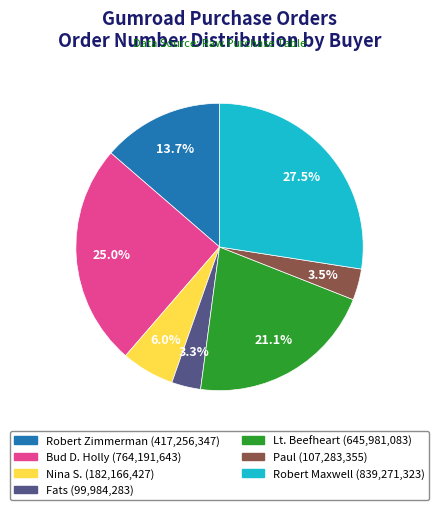

Which slice is the largest?

Robert Maxwell